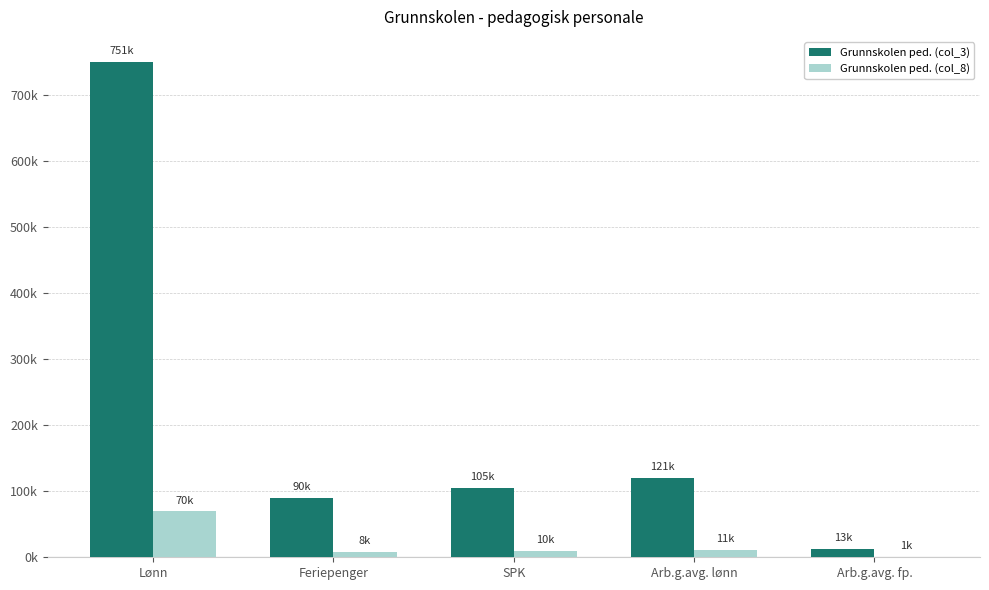

What is the value of the Grunnskolen ped. (col_3) bar at the 5th from the left?

12708